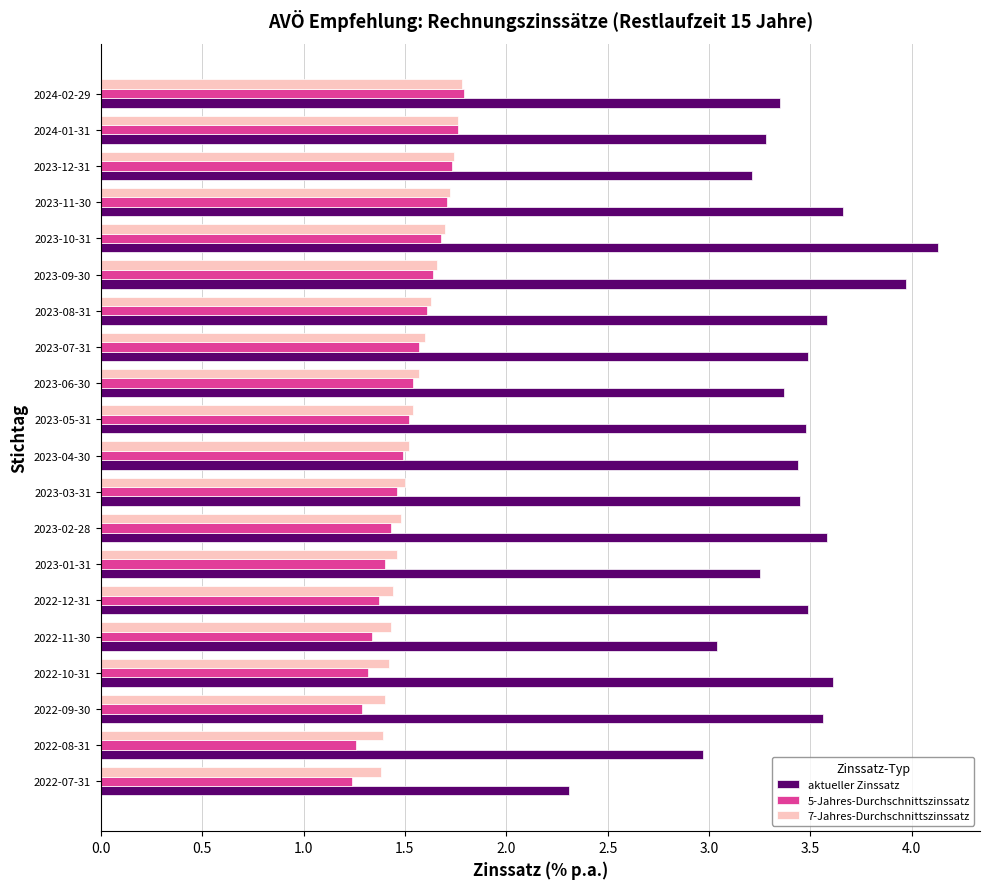

Is it true that 5-Jahres-Durchschnittszinssatz equals 2.3 at 2022-10-31?

False